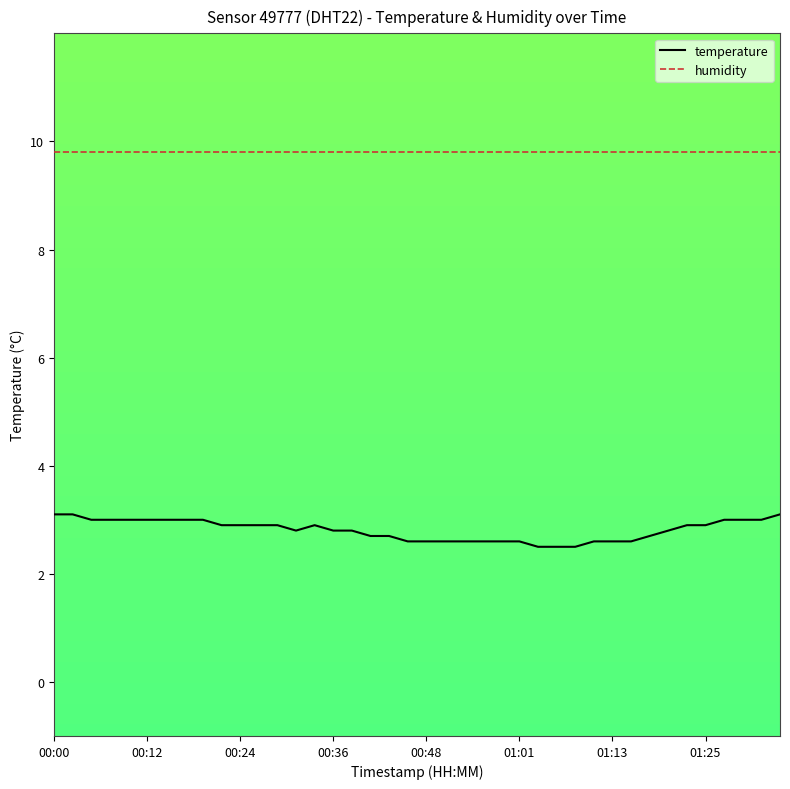

What is the difference between the maximum and minimum values in the temperature series?

0.6